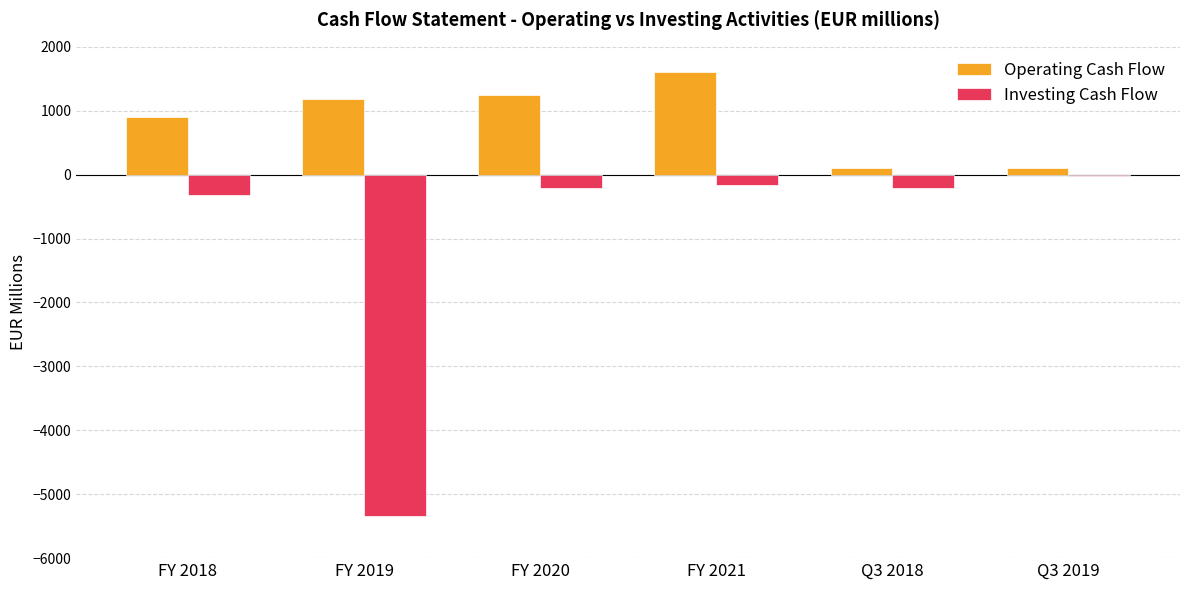

The Investing Cash Flow series shows -9512.9 at FY 2019. True or false?

False